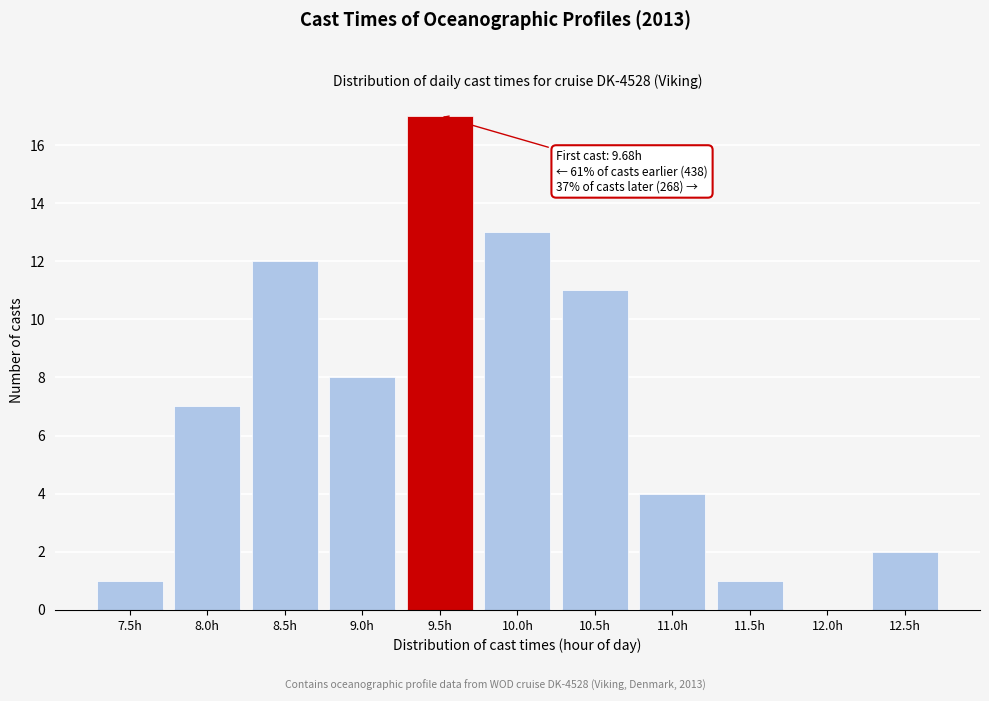

Reading left to right, what are all the values shown in this chart?

7.5h=1	8.0h=7	8.5h=12	9.0h=8	9.5h=17	10.0h=13	10.5h=11	11.0h=4	11.5h=1	12.0h=0	12.5h=2